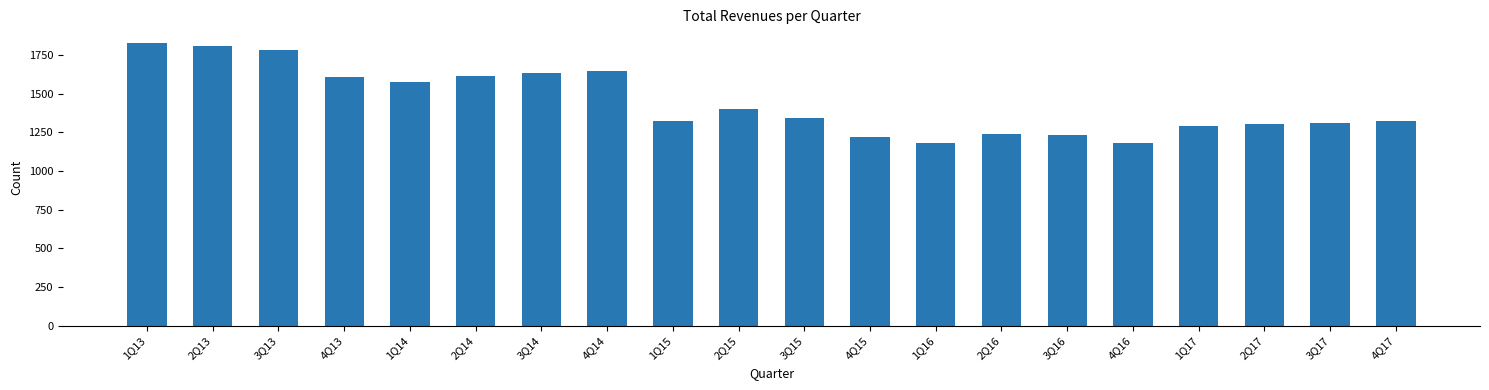

True or false: the data shows 1636 at 2Q16.

False